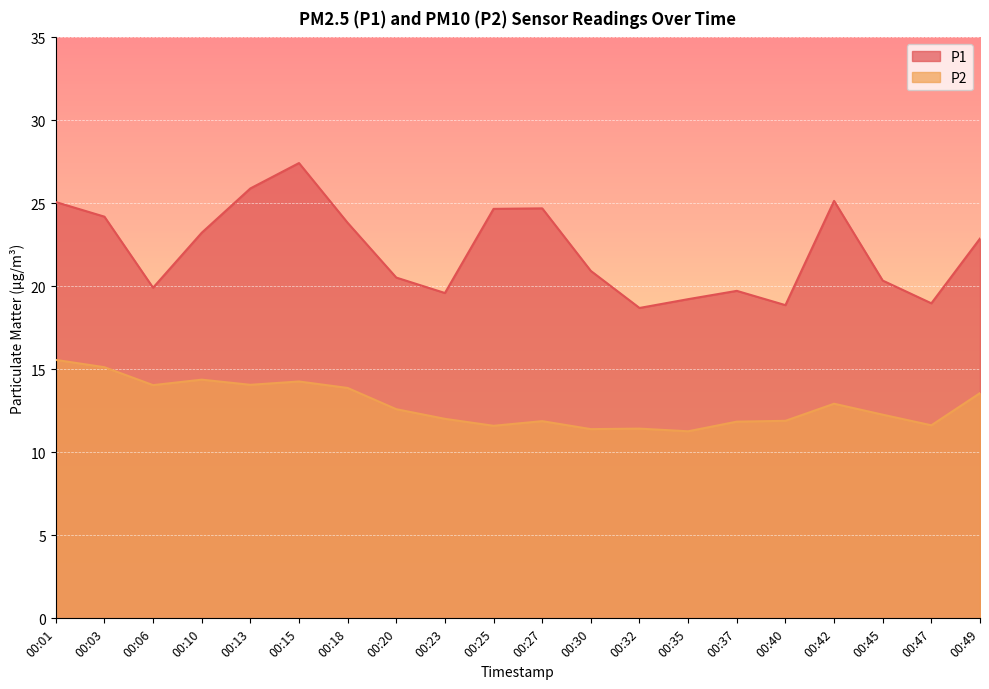

Which series changed the most between 00:06 and 00:47?

P2